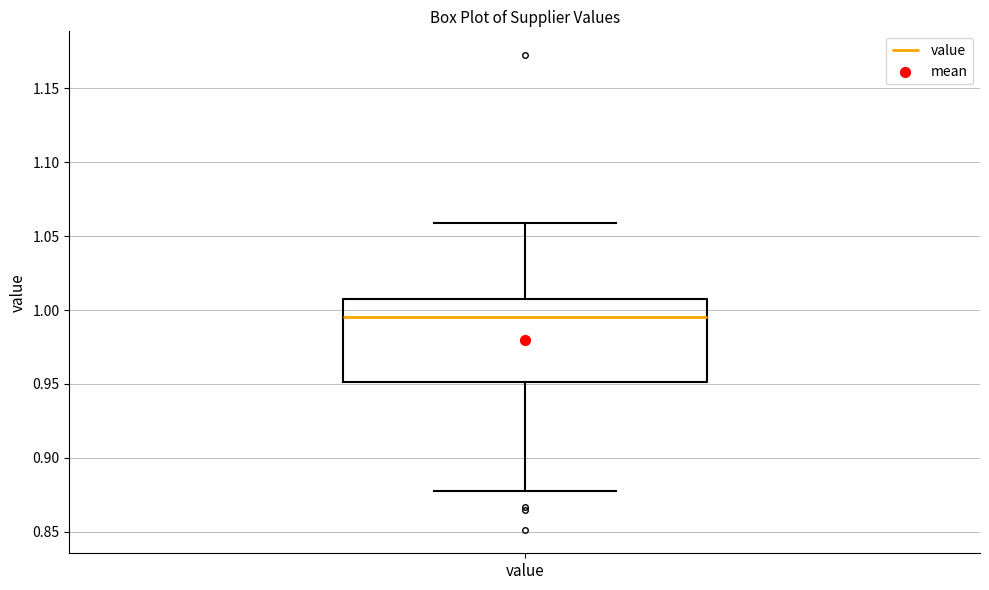

Where does the median line of the box for value sit on the y-axis? The values are not printed on the chart, so give them approximately, as read against the axis.

0.995